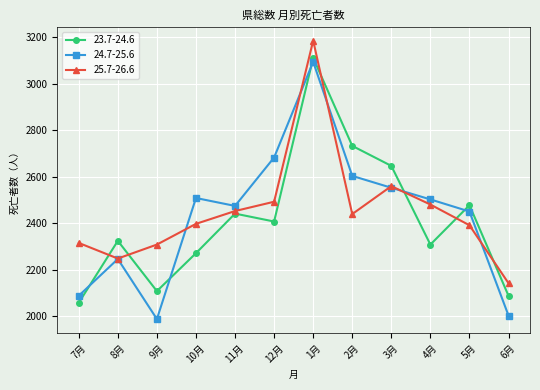

What is the average value of the 24.7-25.6 series?

2433